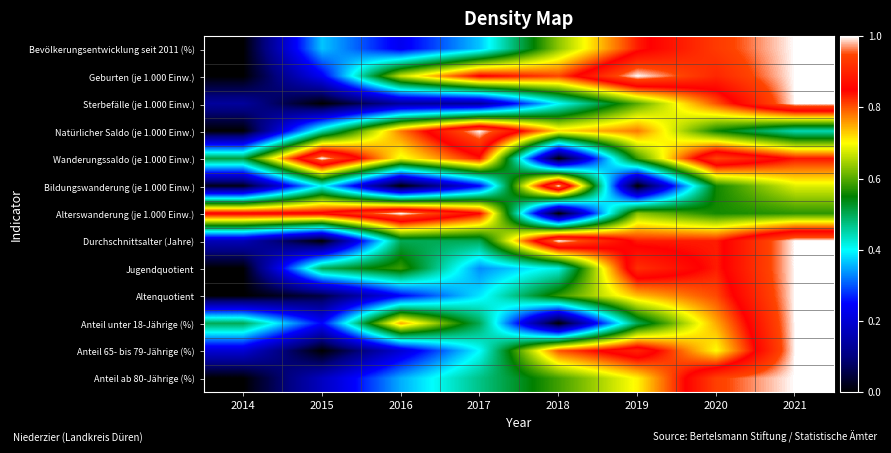

At how many categories does at least one series exceed 0?

8